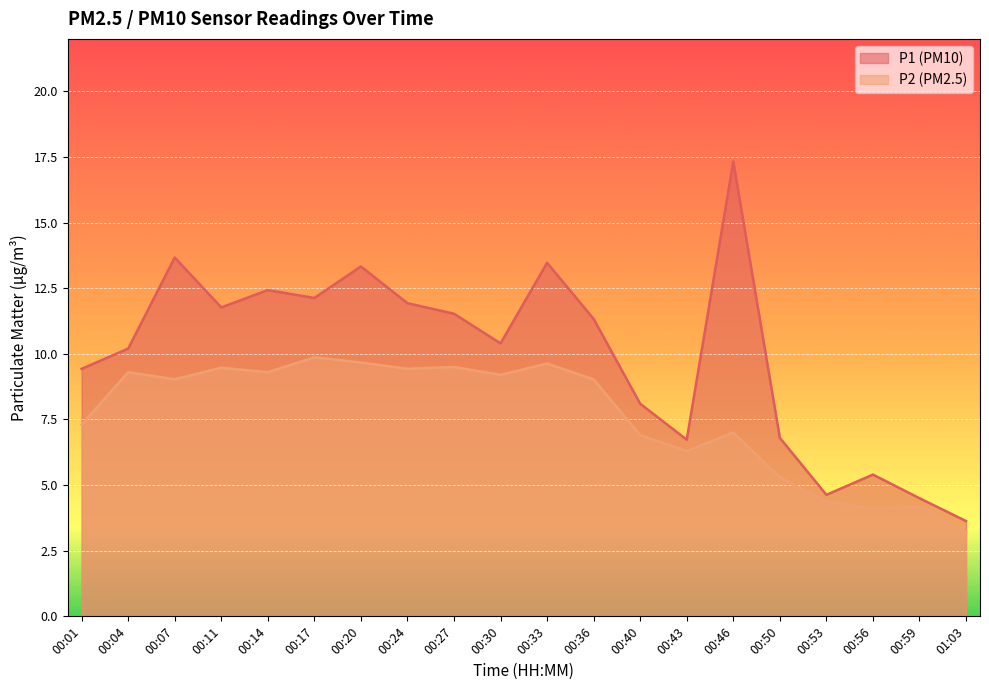

What is the difference between the maximum and minimum values in the P2 series?

6.7